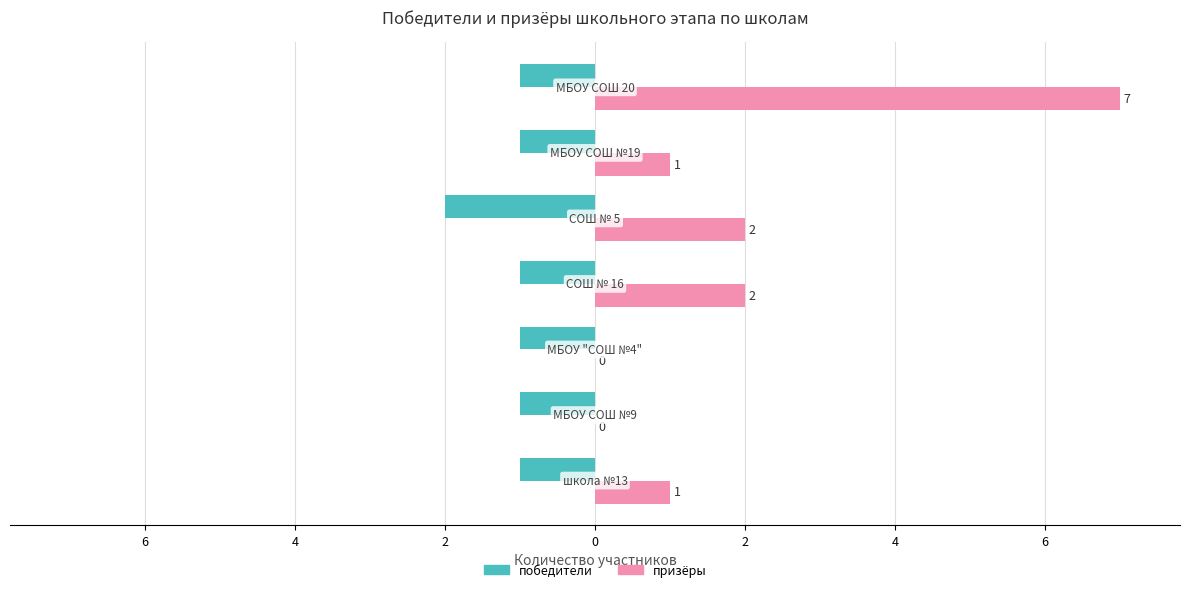

What is the difference between the maximum and minimum values in the призёры series?

7